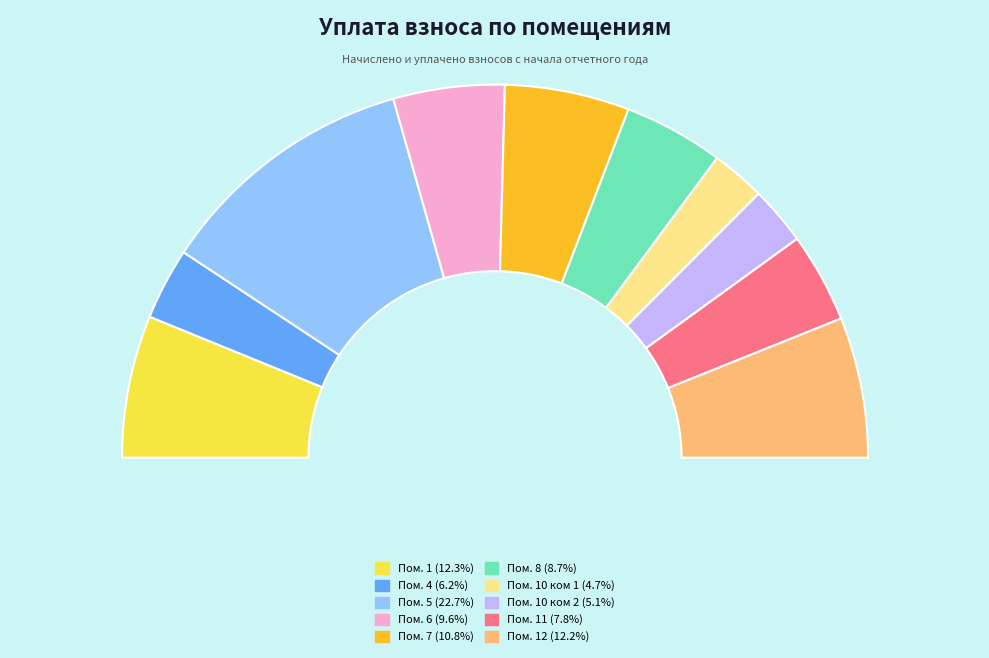

Is there a majority slice in this chart?

No